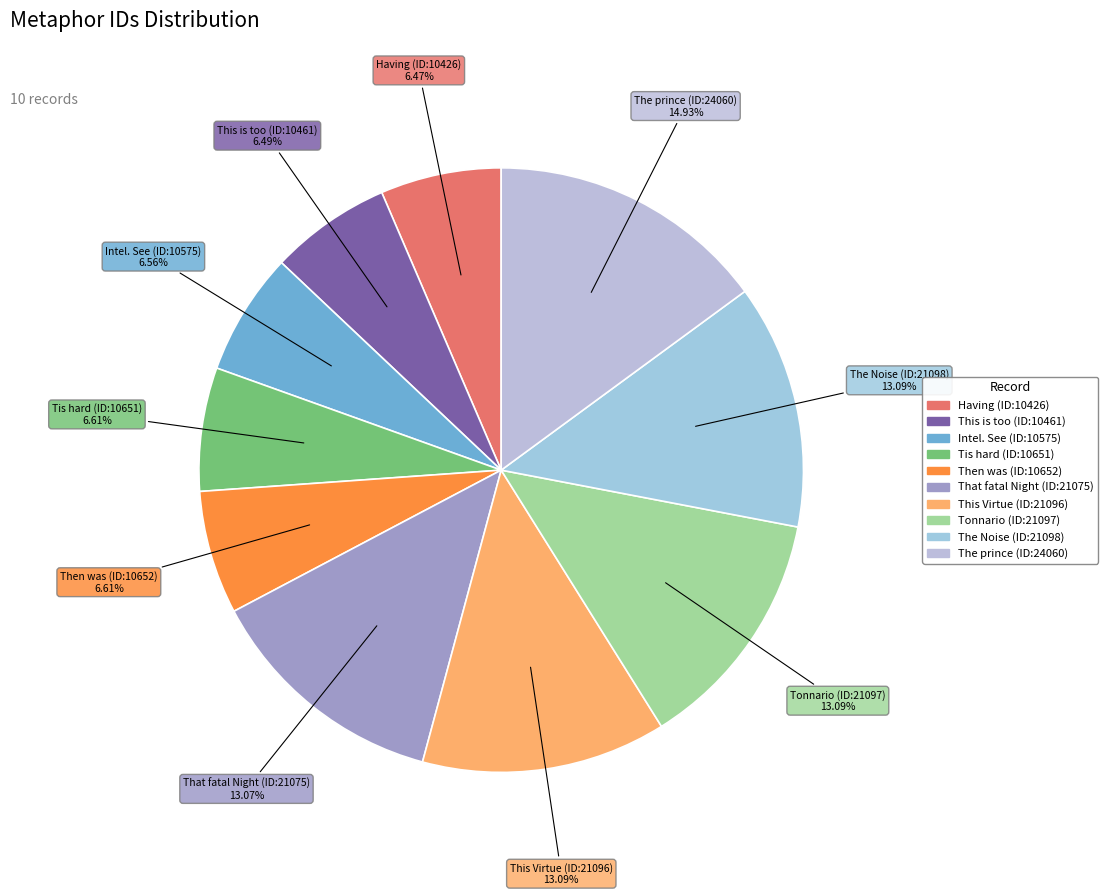

How many slices are in this pie chart?

10